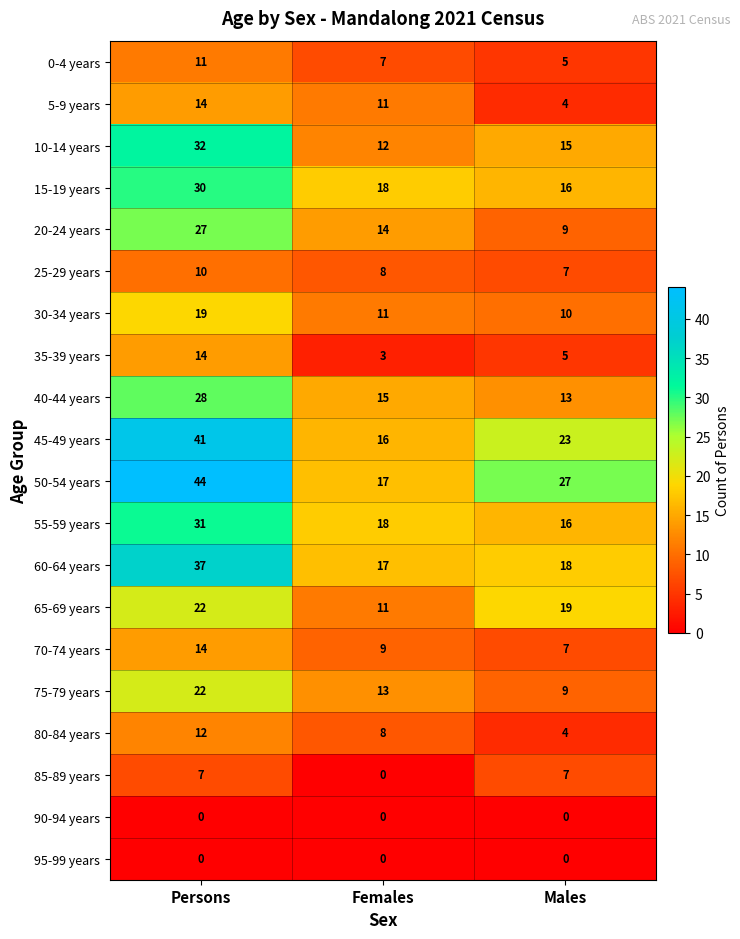

Which series has the largest total across all categories?

50-54 years